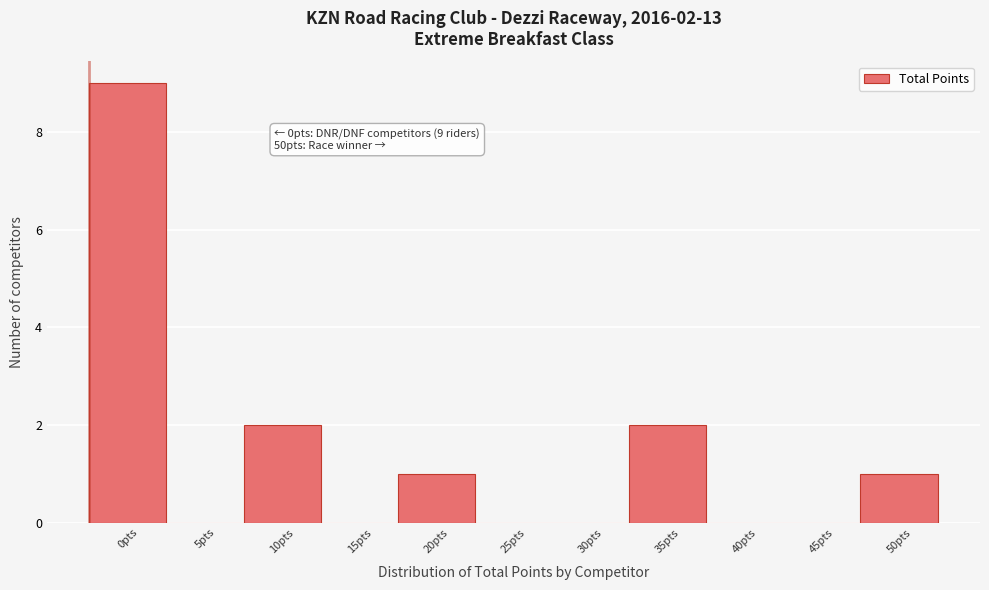

Reading left to right, what are all the values shown in this chart?

0pts=9	5pts=0	10pts=2	15pts=0	20pts=1	25pts=0	30pts=0	35pts=2	40pts=0	45pts=0	50pts=1